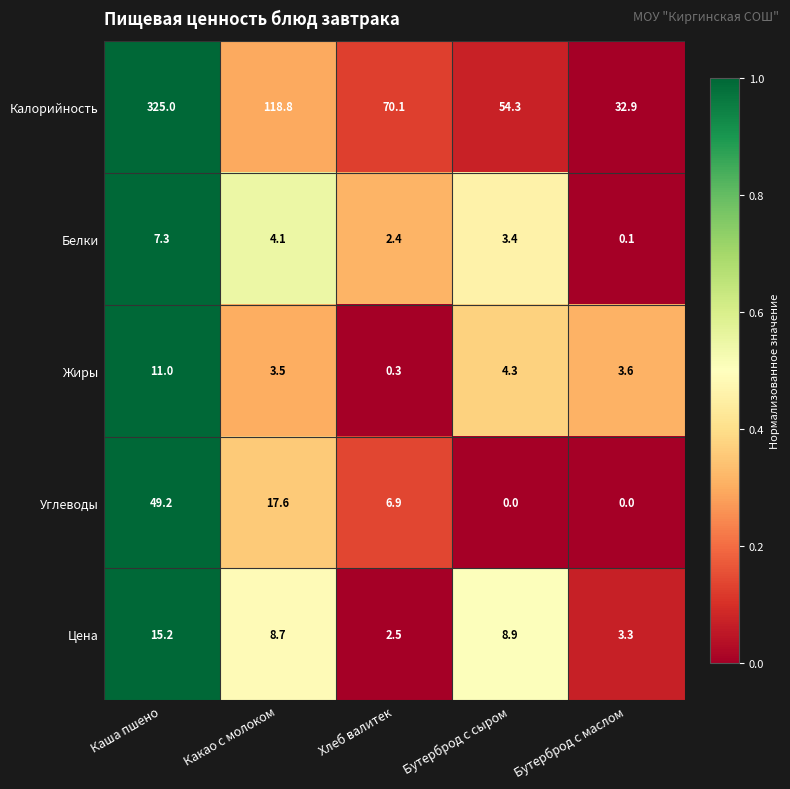

Which series has the largest total across all categories?

Калорийность